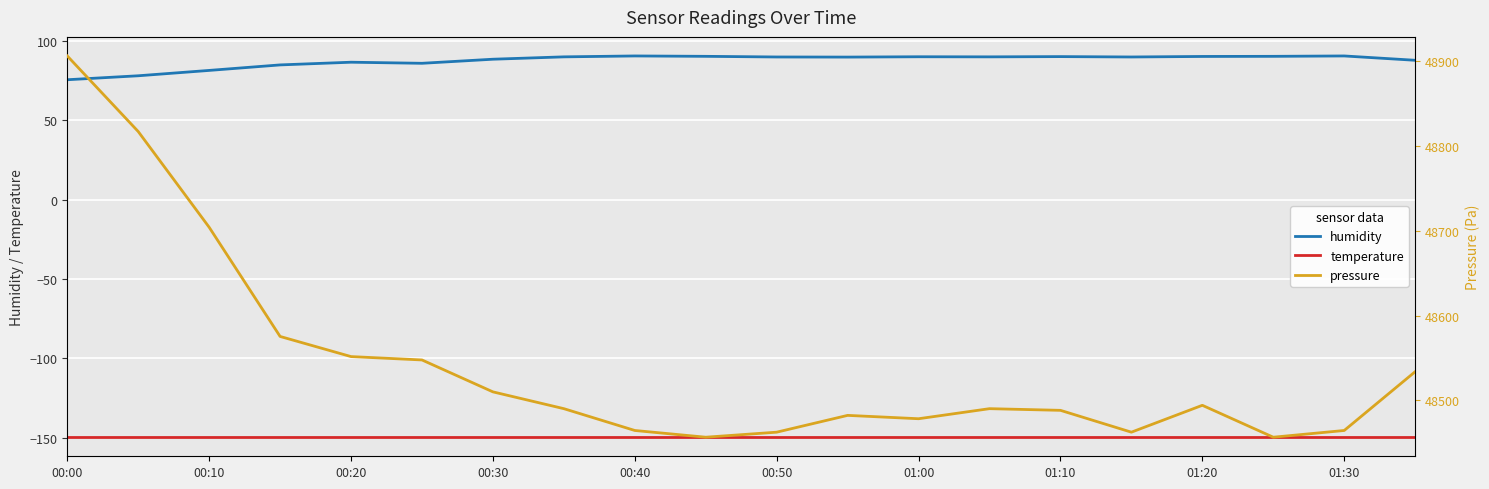

At which category is the sum across all series the highest?

00:00